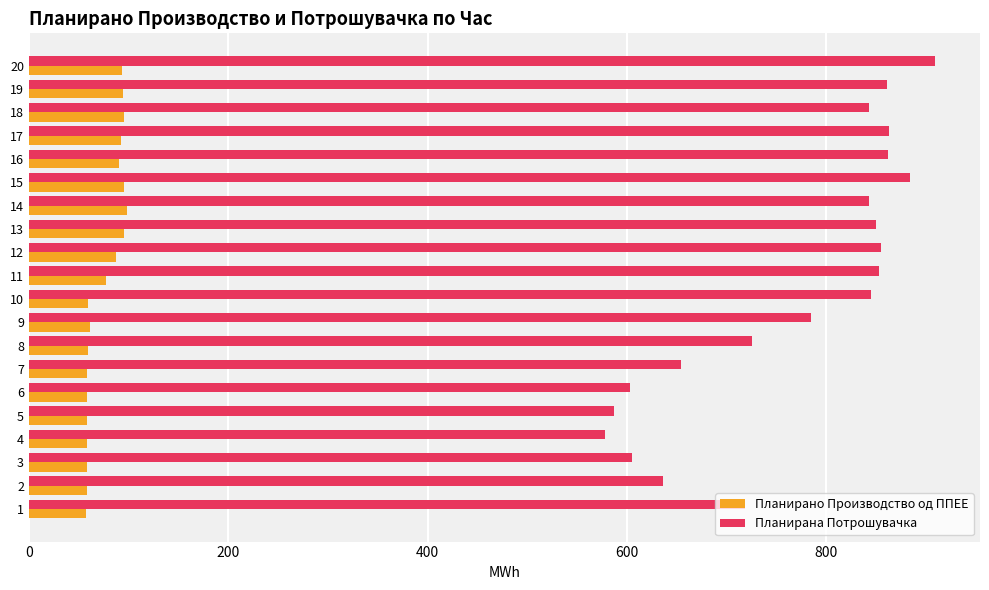

True or false: Планирано Производство од ППЕЕ has a value of 144.4 at 11.

False